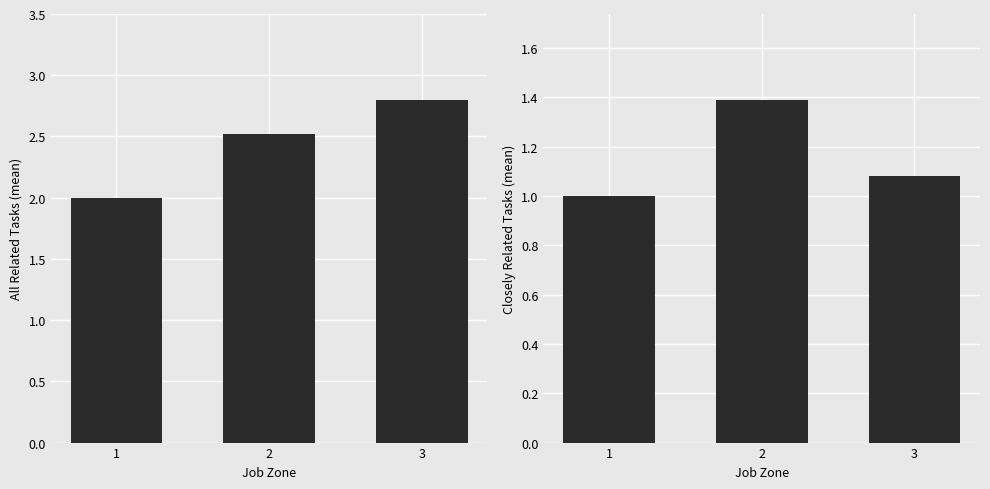

Is the value of Closely Related Tasks at 3 greater than the value of All Related Tasks at 3?

No